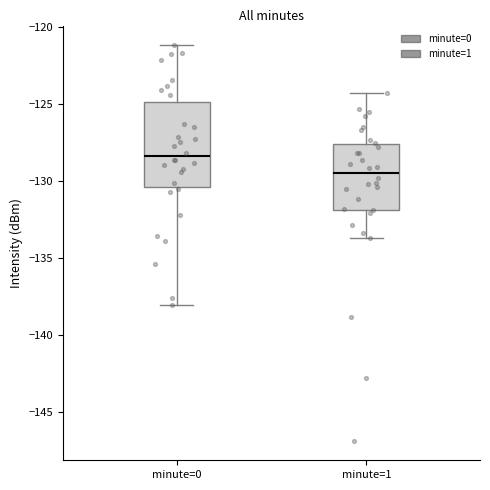

Reading left to right, transcribe this box plot: for each box, give where its median line is, the range the box spans, and where its two whiskers end, as read against the y-axis. The values are not printed on the chart, so give them approximately, as read against the axis.

minute=0: median -128.5, box -130.5 to -125.0, whiskers -138.0 to -121.0
minute=1: median -129.5, box -132.0 to -127.5, whiskers -133.5 to -124.5